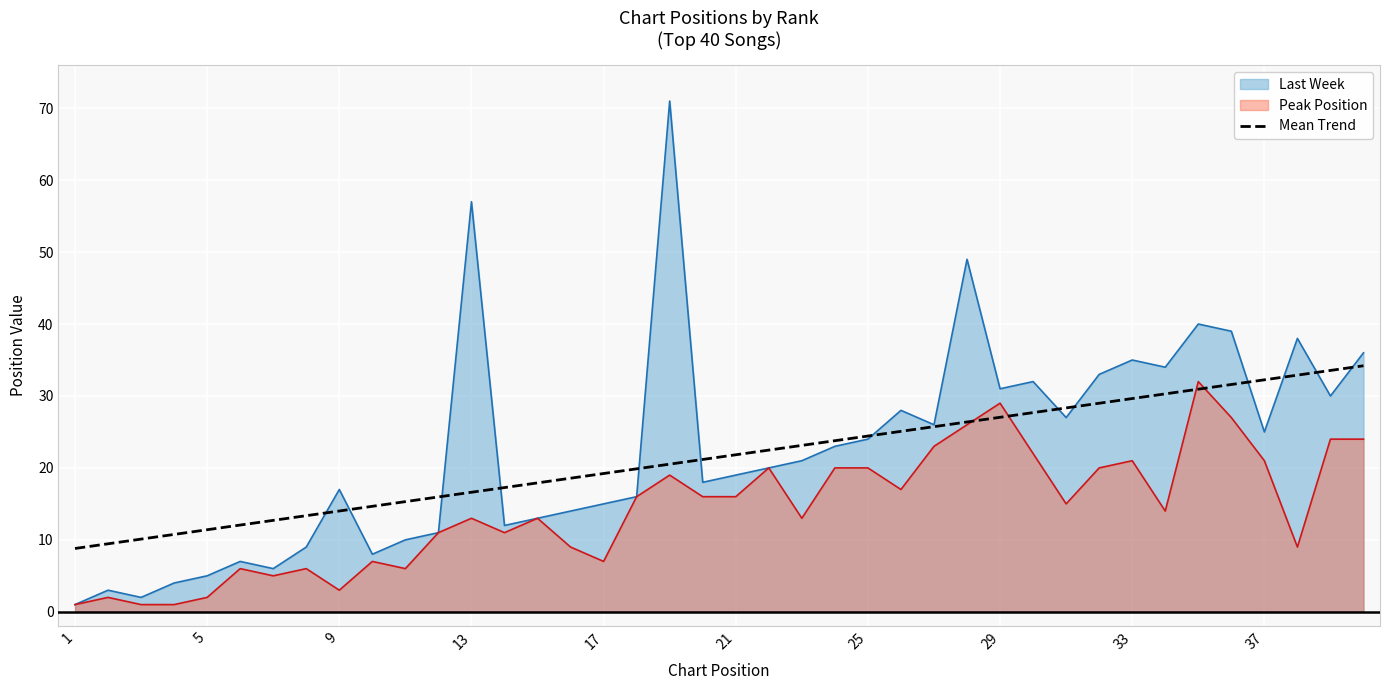

How many lines are shown in the chart?

3